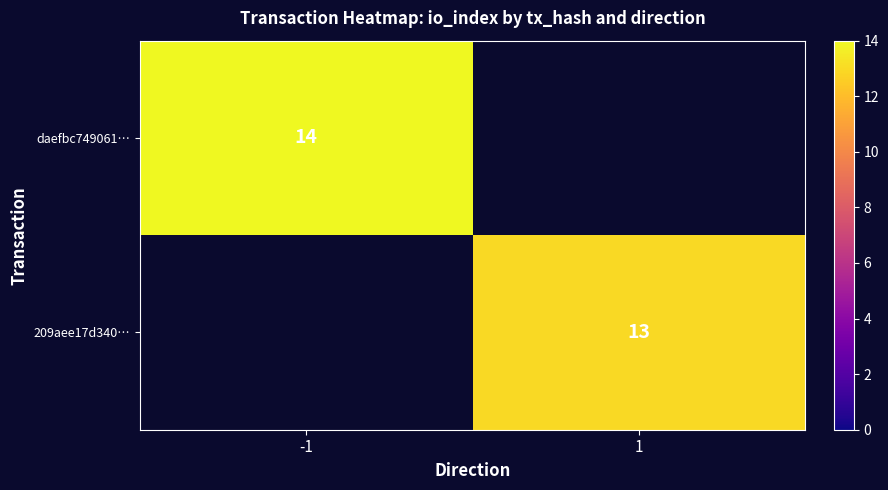

True or false: daefbc749061… has a value of 8.0 at -1.

False